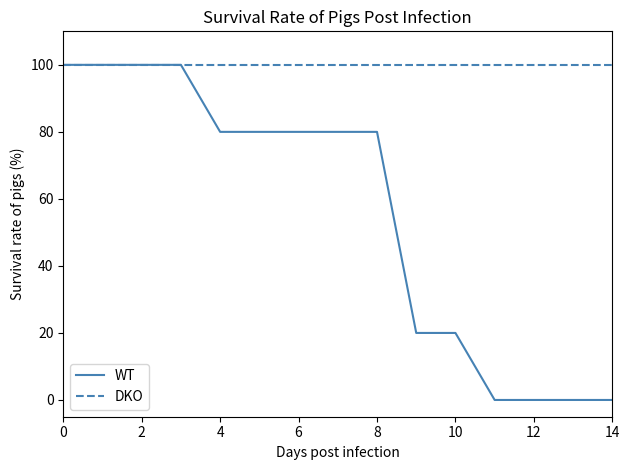

List the series in order of their overall mean, lowest first.

WT, DKO